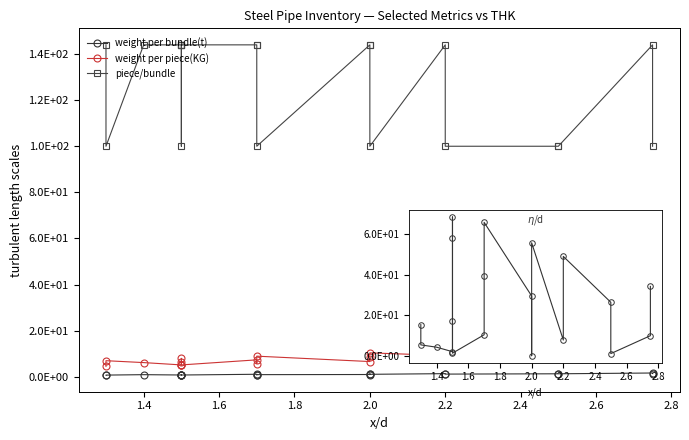

True or false: piece/bundle and weight per piece(KG) intersect in this chart.

False